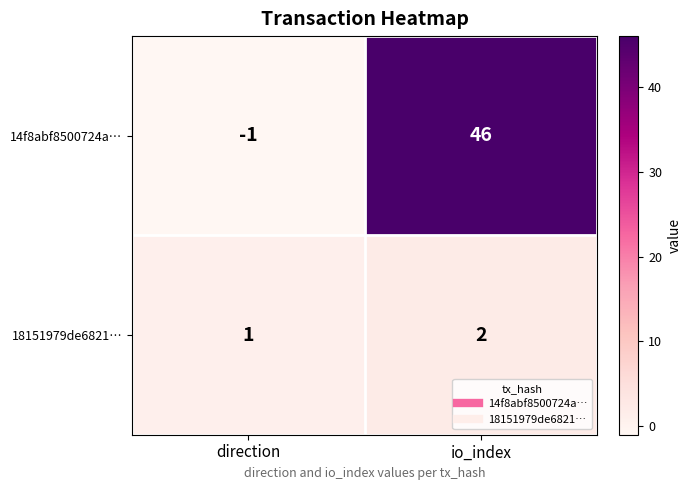

Reading left to right, extract all data points from this chart.

14f8abf8500724a…: -1	46
18151979de6821…: 1	2